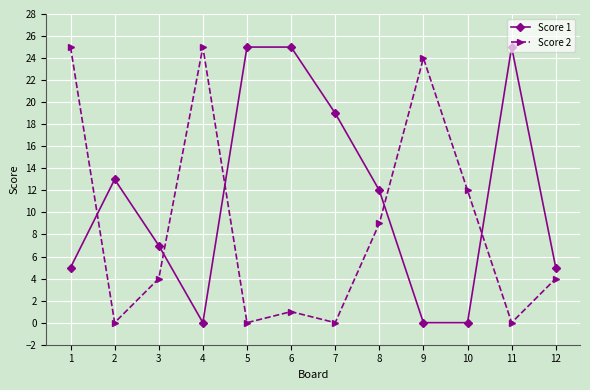

What is the difference between the maximum and minimum values in the Score 2 series?

25